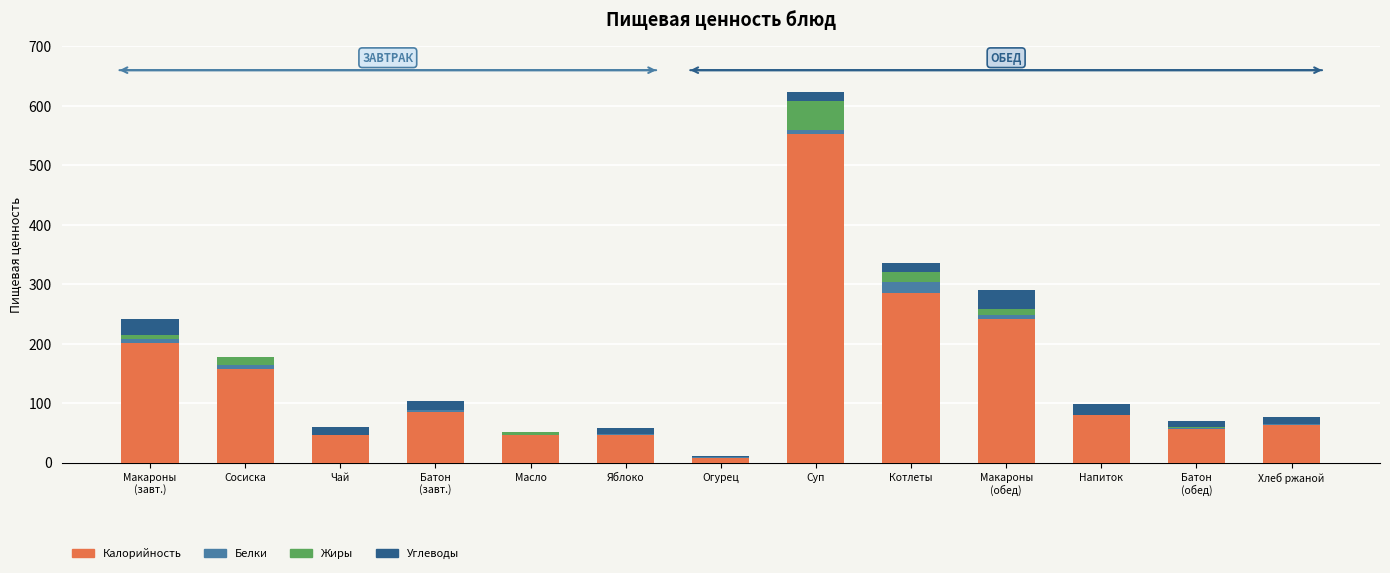

At which label does Калорийность reach its peak?

Суп